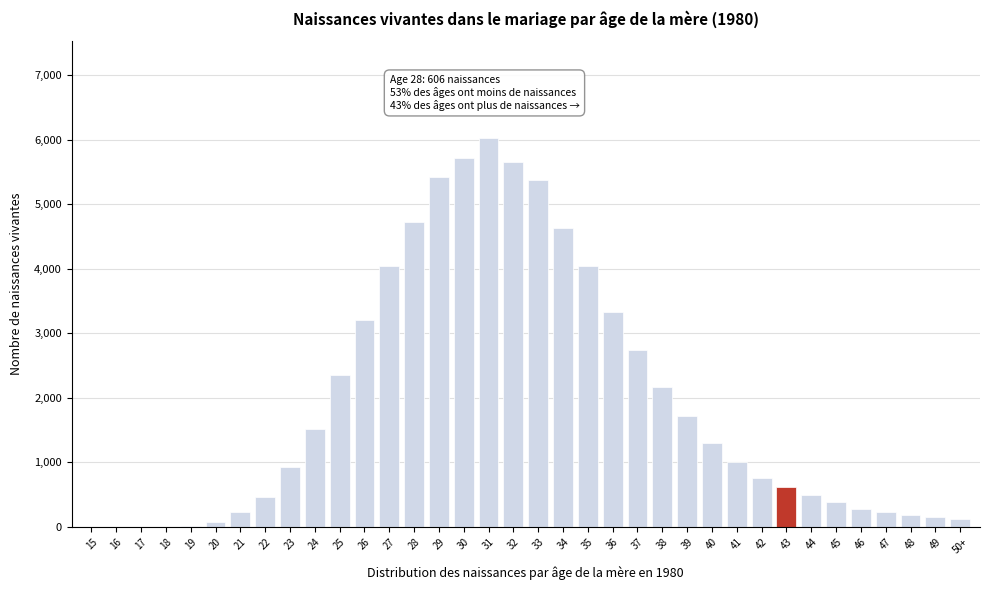

What is the sum of all values?

69751